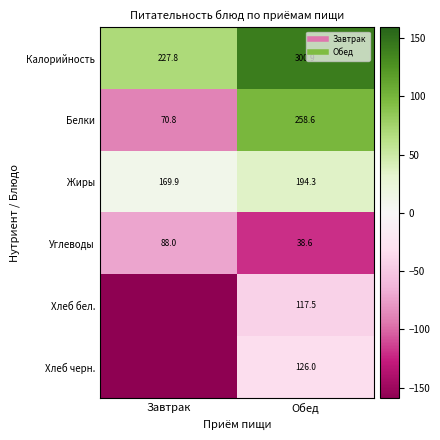

Between Обед and Завтрак, which is larger?

Обед